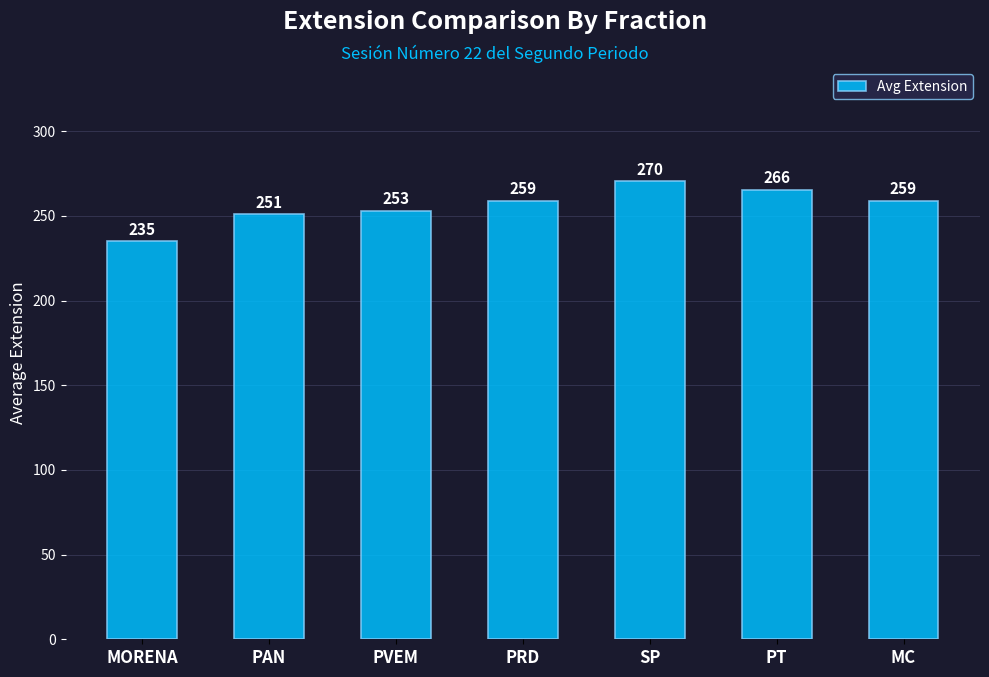

True or false: the data shows 253.0 at PVEM.

True